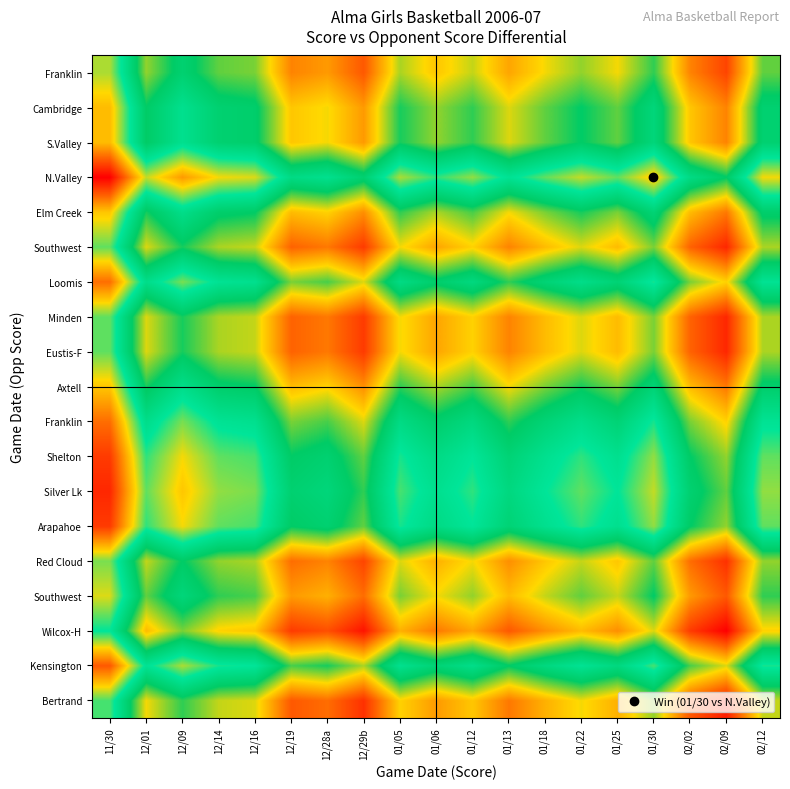

At how many categories does at least one series exceed -17?

19